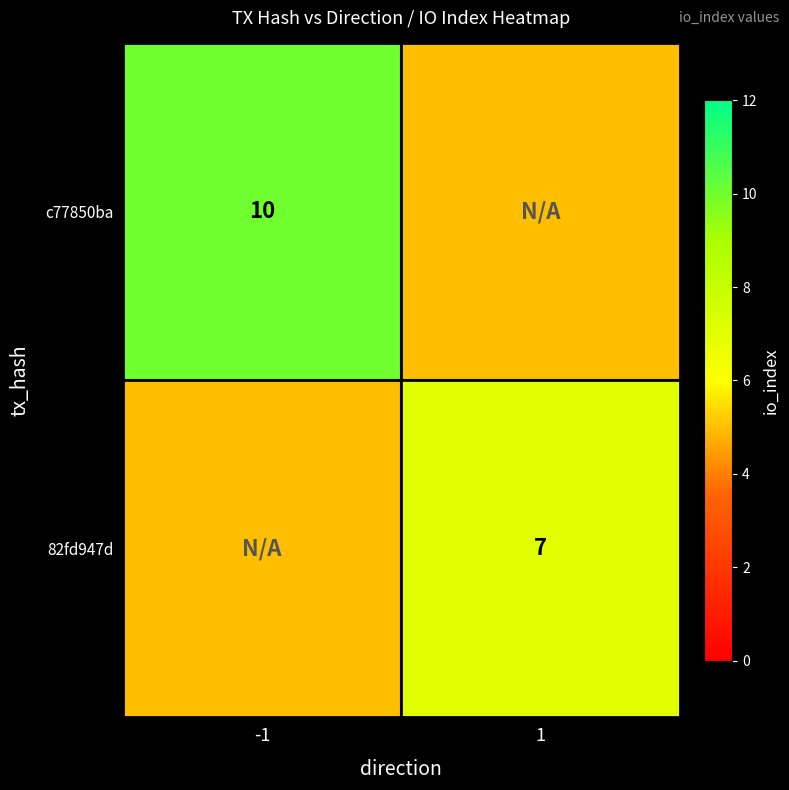

The 82fd947d series shows 7 at 1. True or false?

True